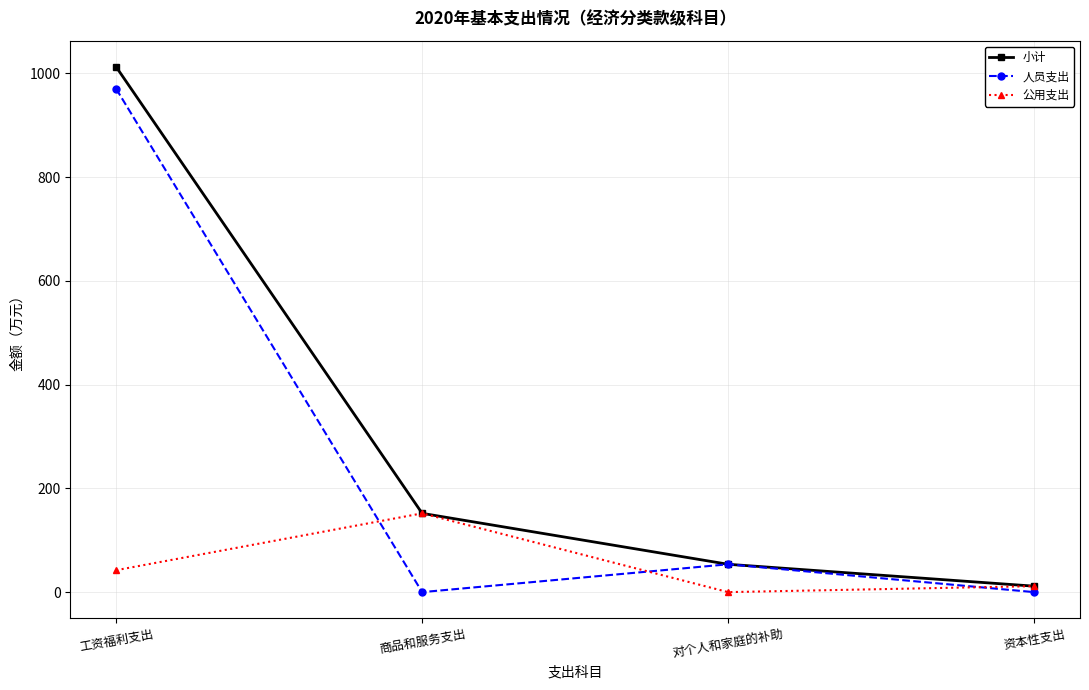

What is the difference between the second highest and second lowest values in the 人员支出 series?

53.7